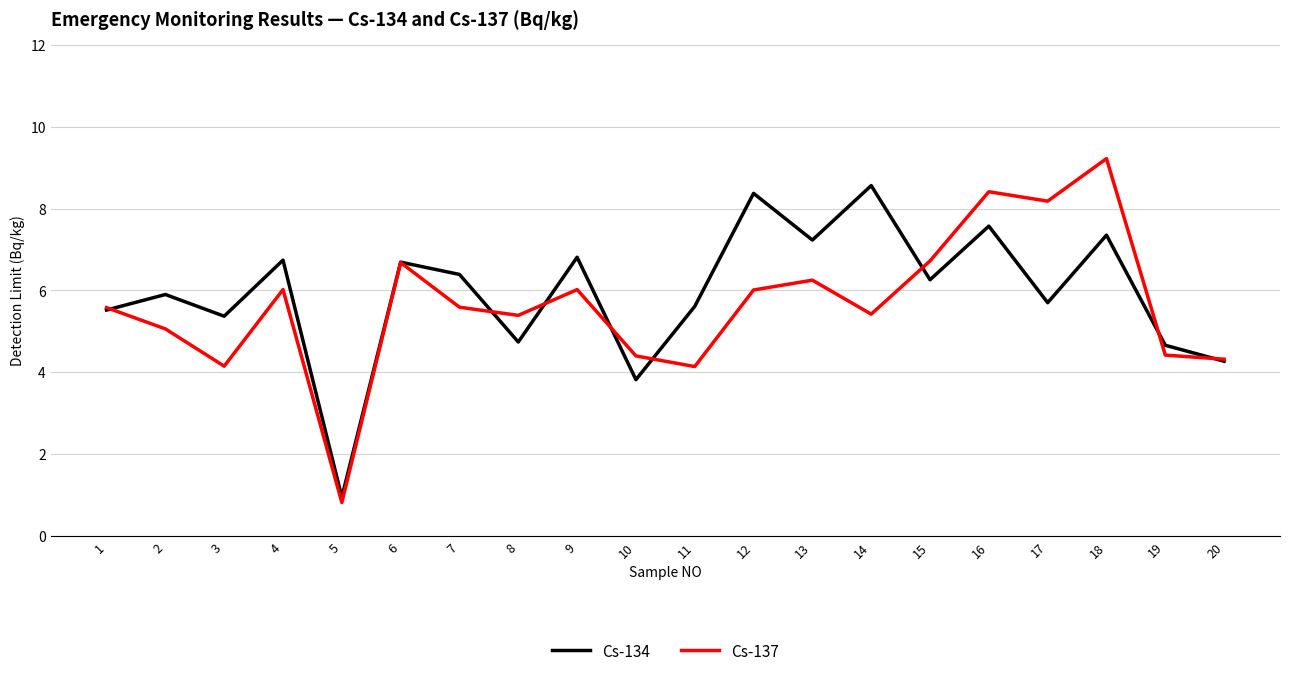

What is the average value of the Cs-137 series?

5.6